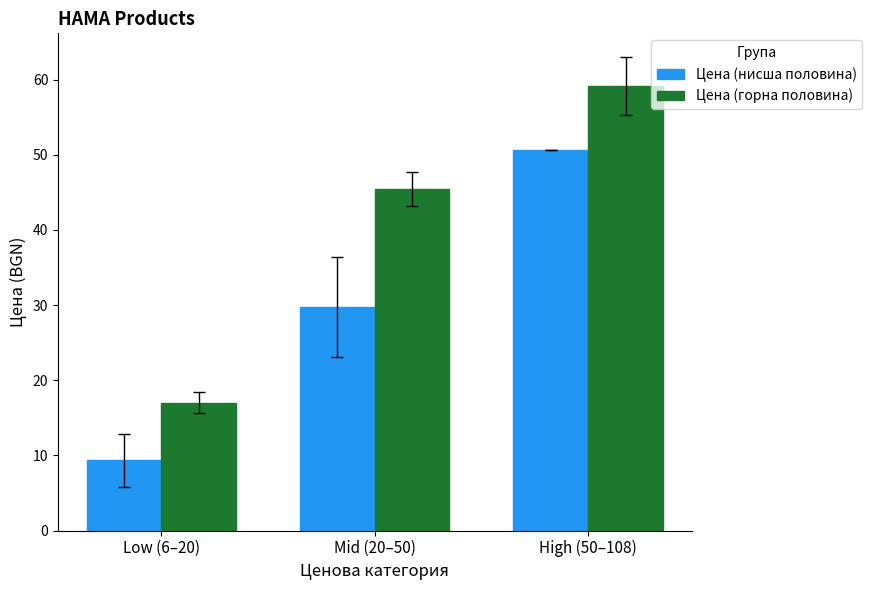

The Цена (горна половина) series shows 28.7 at Low (6–20). True or false?

False